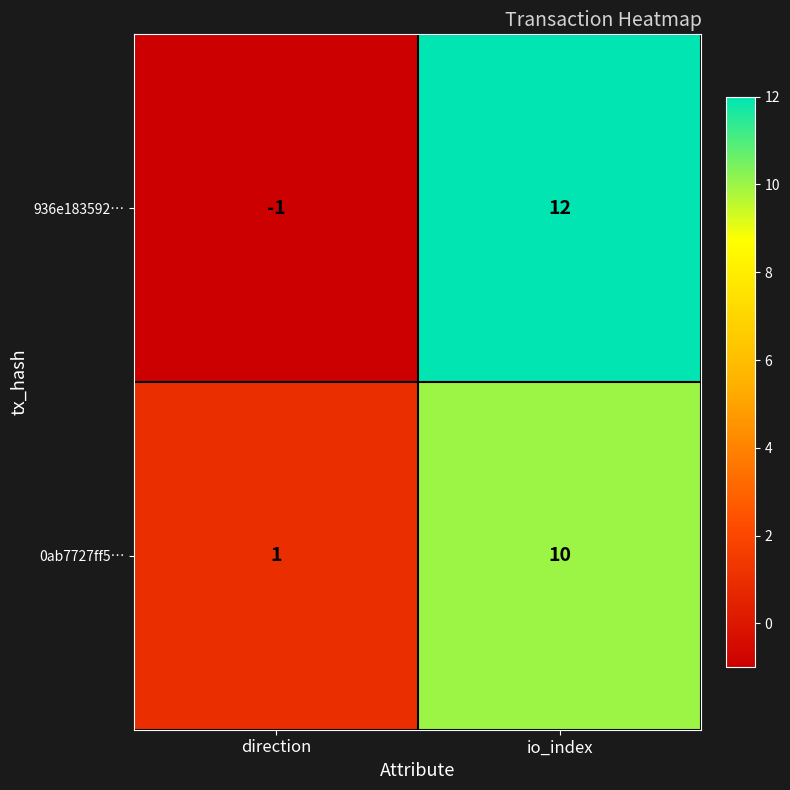

How many data points in 936e183592… are less than 12?

1